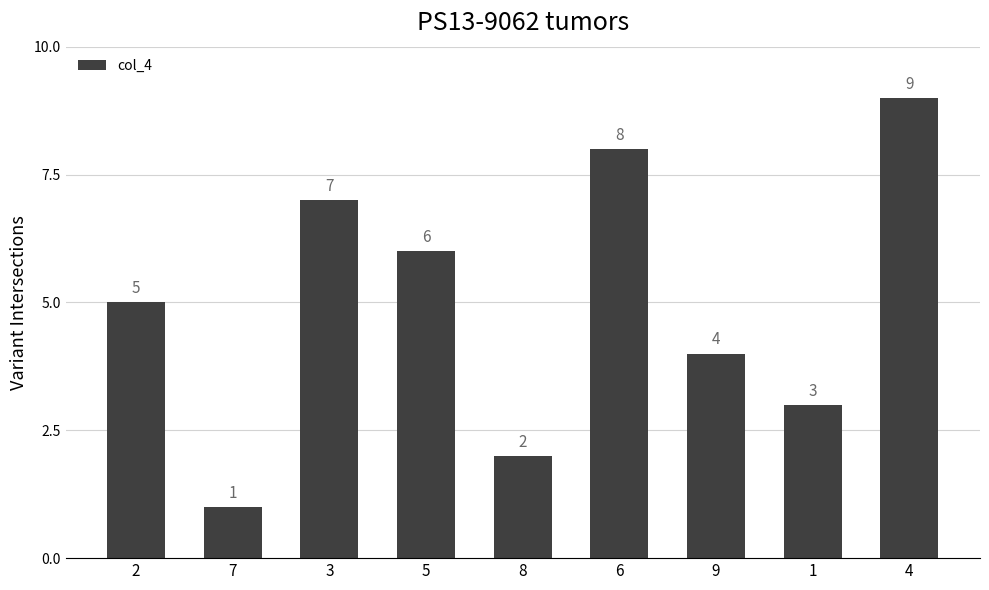

How many values are between 3 and 7?

5